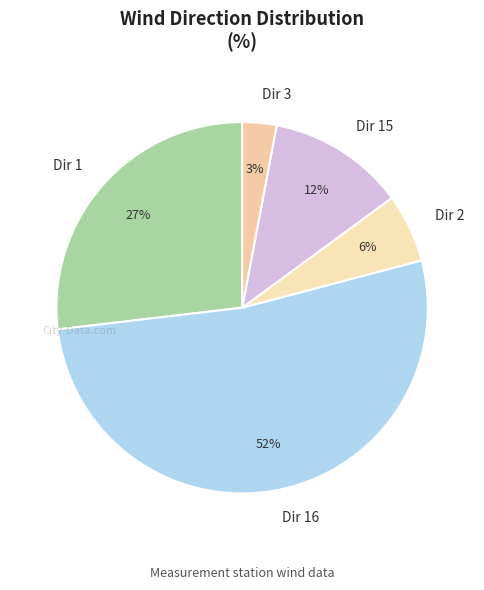

Count the number of slices in the pie.

5